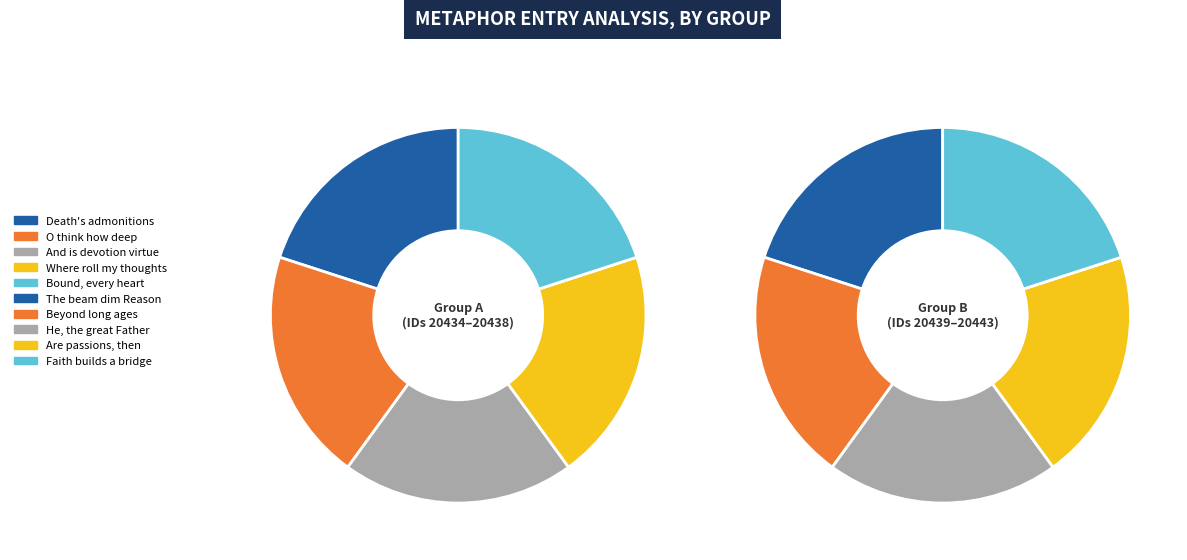

Between The beam dim Reason and He, the great Father, which is larger?

He, the great Father